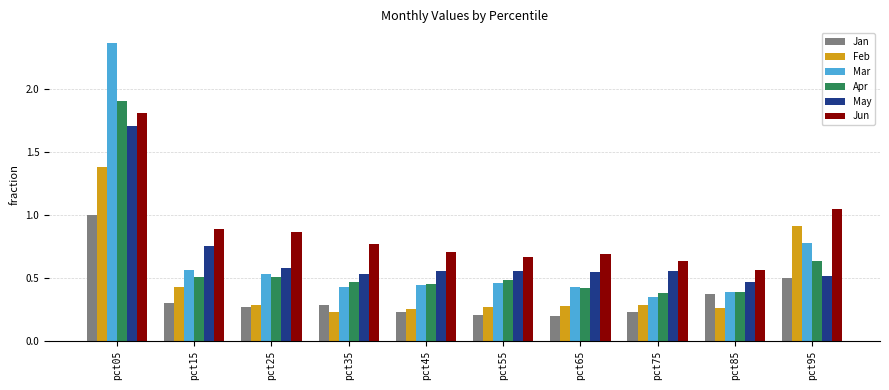

Which series changed the most between pct15 and pct55?

Jun